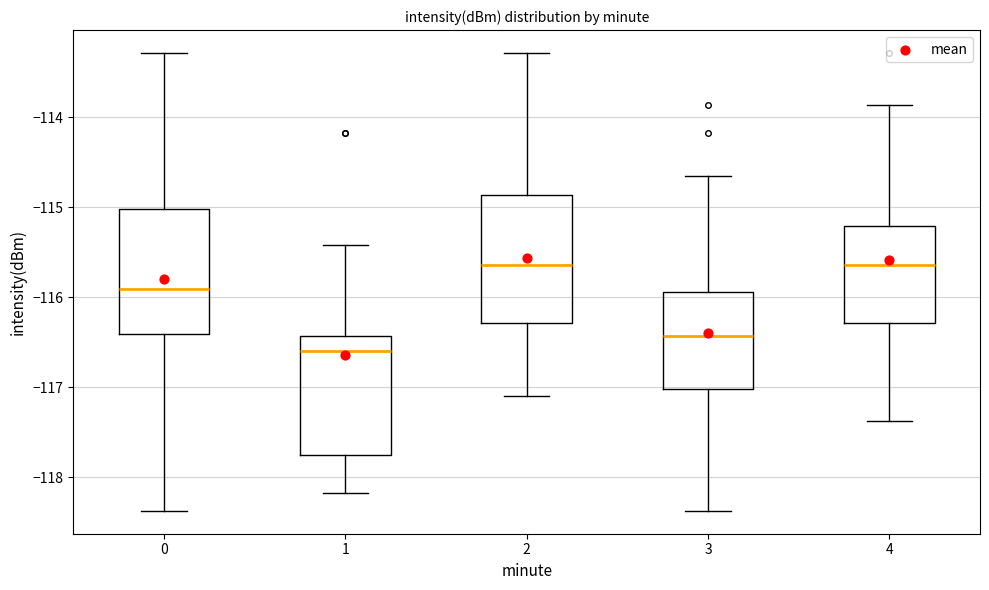

Reading left to right, read every box against the y-axis: the position of its median line, the range the box covers, and the ends of its whiskers. The values are not printed on the chart, so give them approximately, as read against the axis.

0: median -115.9, box -116.4 to -115.0, whiskers -118.4 to -113.3
1: median -116.6, box -117.8 to -116.4, whiskers -118.2 to -115.4
2: median -115.6, box -116.3 to -114.9, whiskers -117.1 to -113.3
3: median -116.4, box -117.0 to -115.9, whiskers -118.4 to -114.7
4: median -115.6, box -116.3 to -115.2, whiskers -117.4 to -113.9